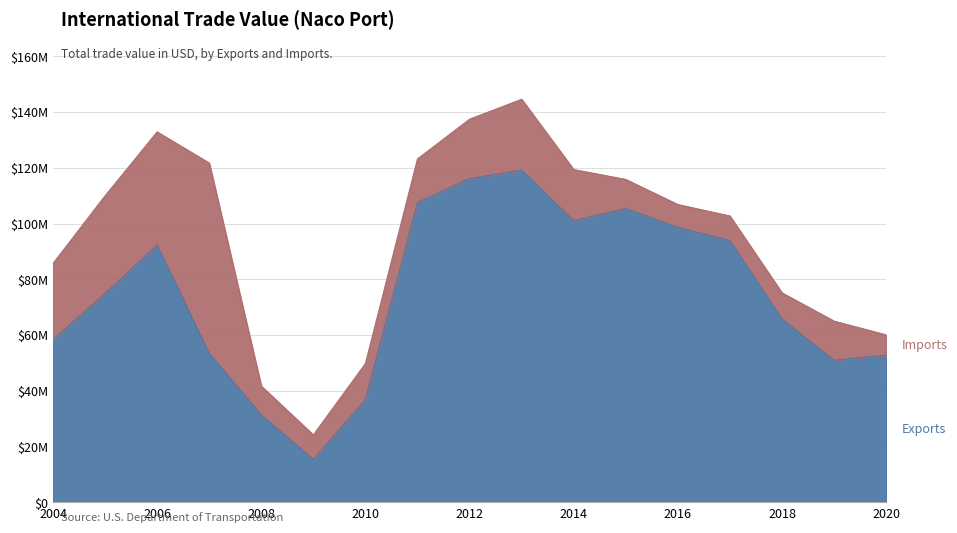

List the labels in order of value, smallest first.

2009, 2008, 2010, 2019, 2020, 2007, 2004, 2018, 2005, 2006, 2017, 2016, 2014, 2015, 2011, 2012, 2013